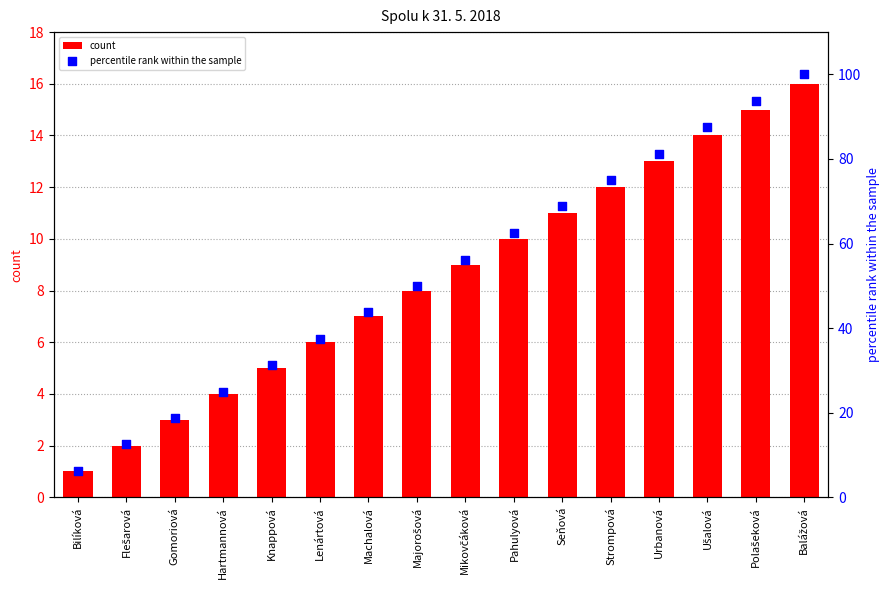

Which series reaches the maximum Y coordinate?

percentile rank within the sample